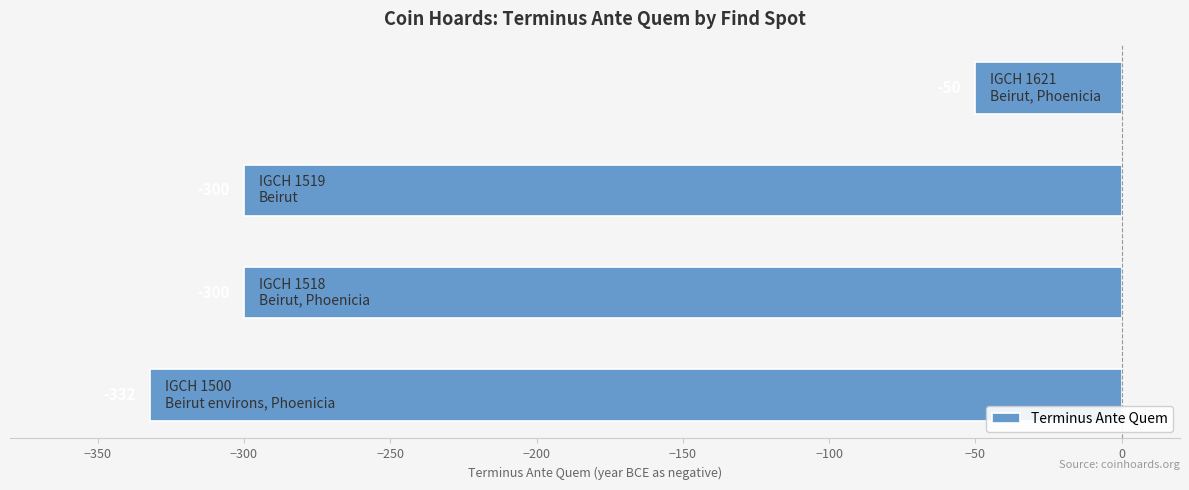

Reading bottom to top, transcribe all the data shown in this chart.

-332	-300	-300	-50